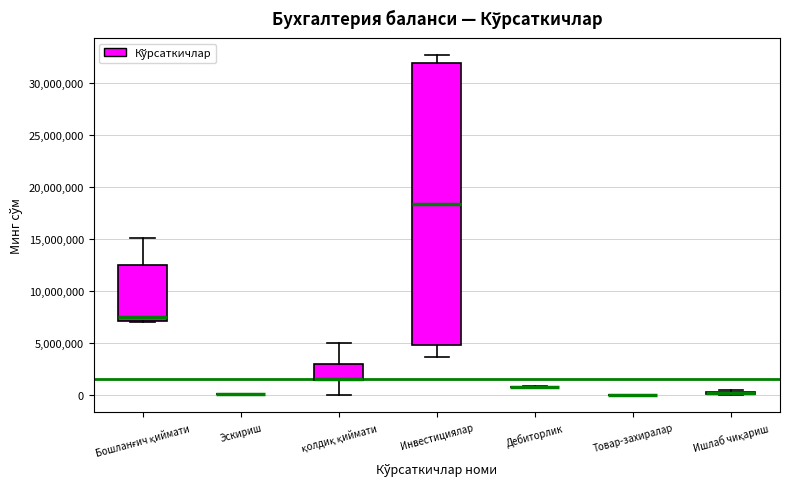

Comparing the boxes themselves (not the whiskers), which one is the tallest?

Инвестициялар